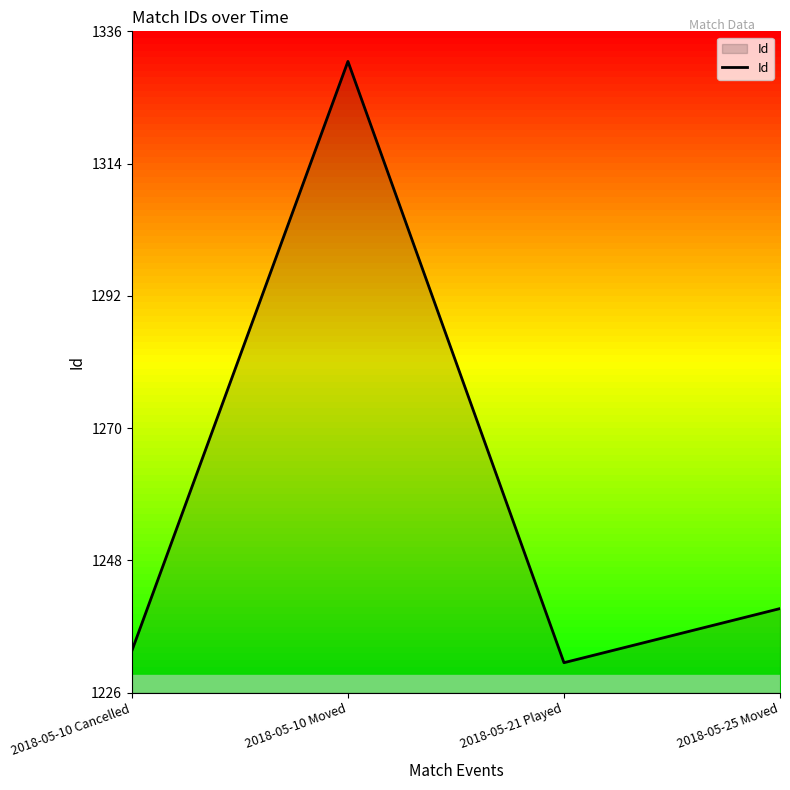

Is it true that the value at 2018-05-10 Moved is 1331?

True